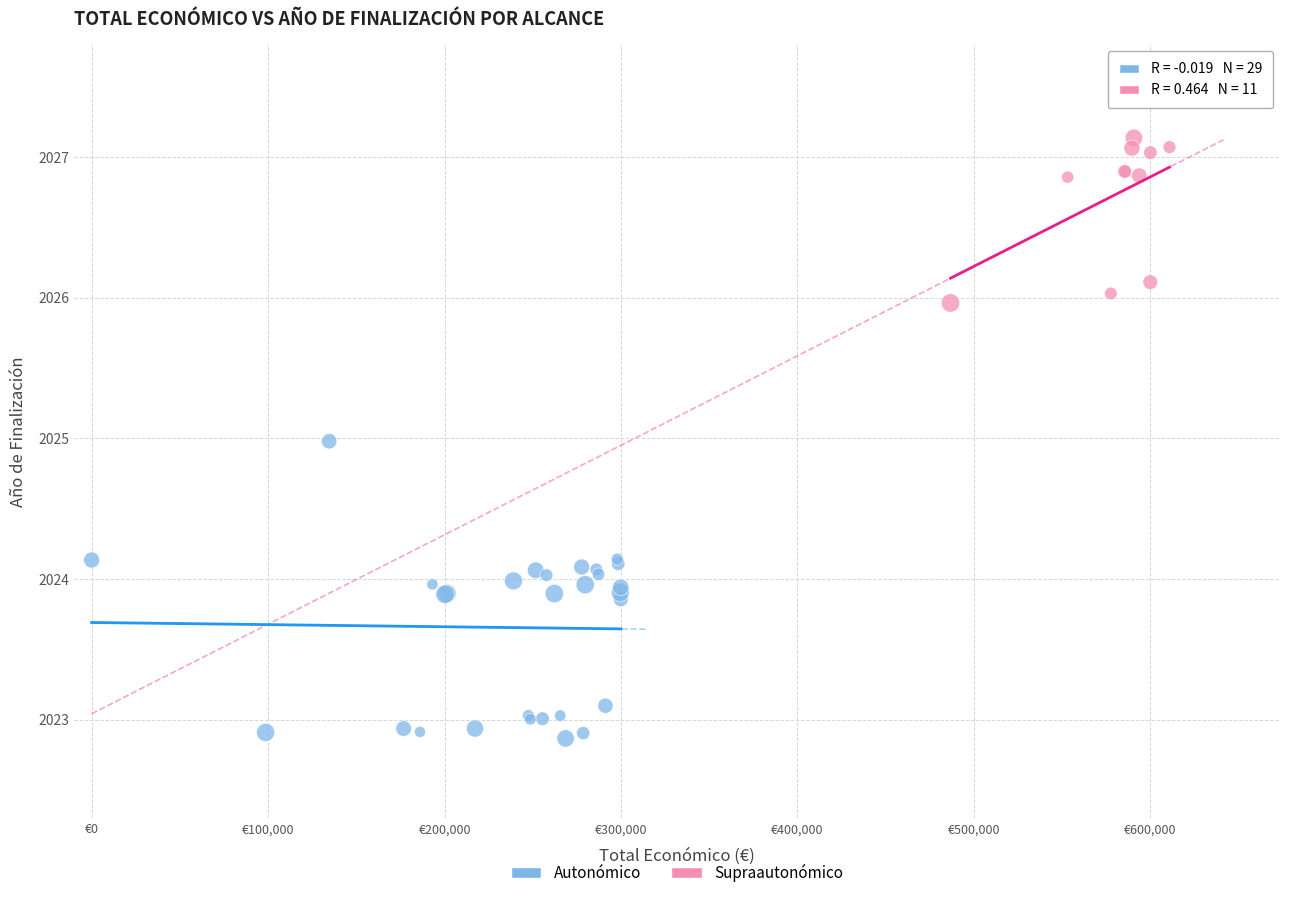

Which series contains the highest Y value?

Supraautonómico